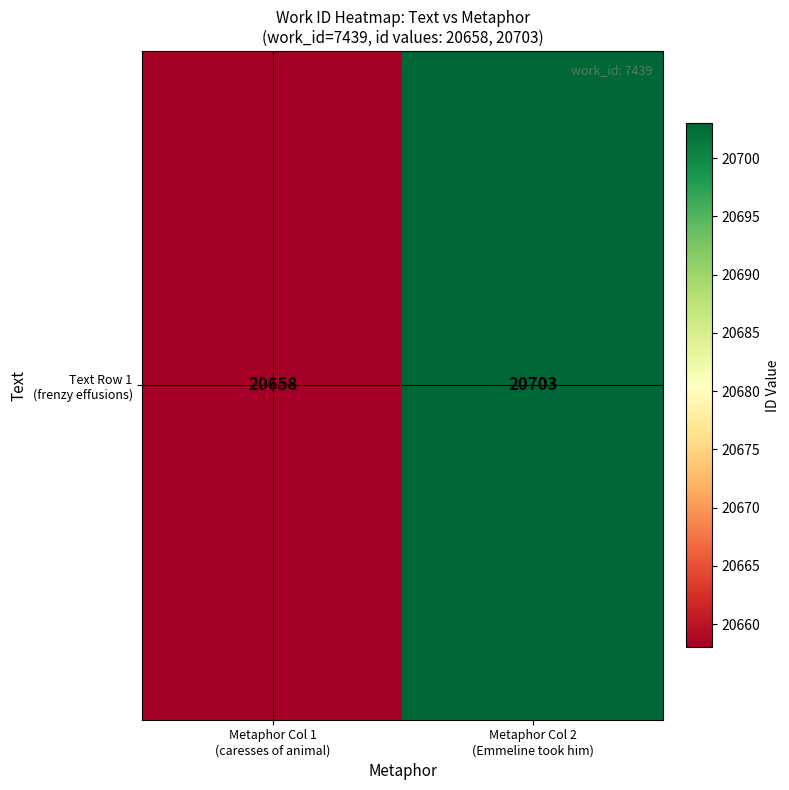

Reading right to left, what are all the values shown in this chart?

20703	20658